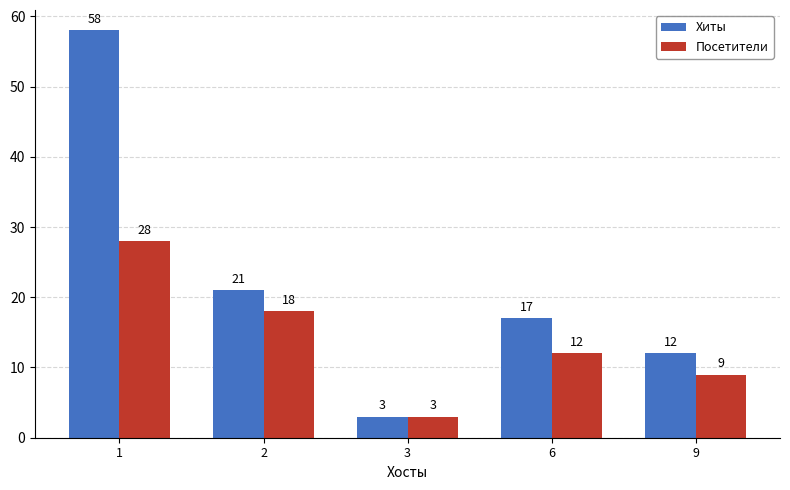

List the series in order of their peak value, highest first.

Хиты, Посетители